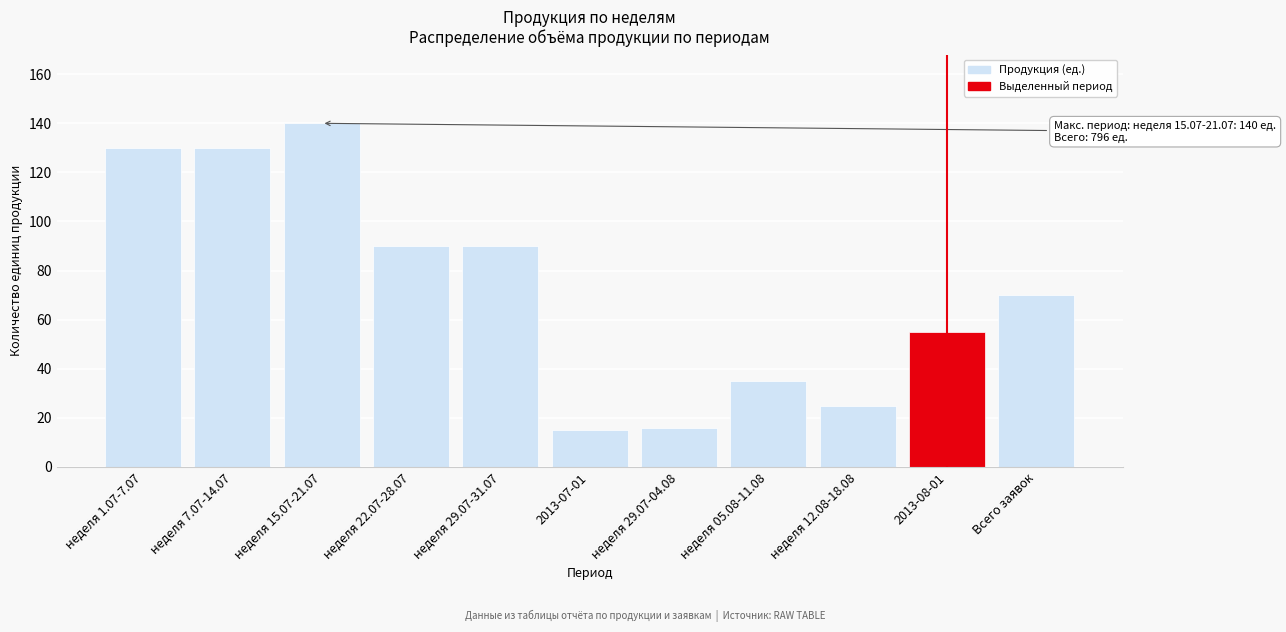

Reading left to right, list all the values displayed in this chart.

130	130	140	90	90	15	16	35	25	55	70